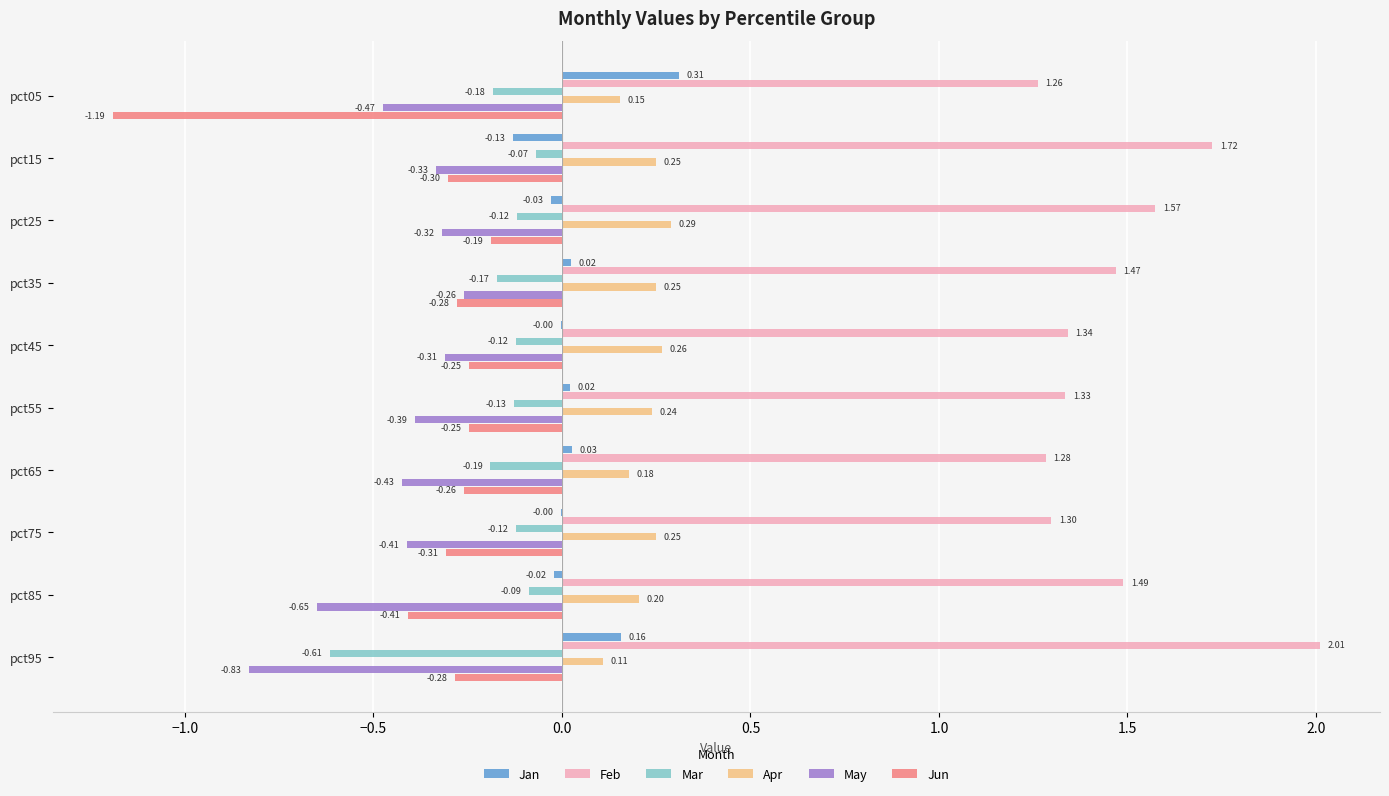

Which series has the largest range (max minus min)?

Jun